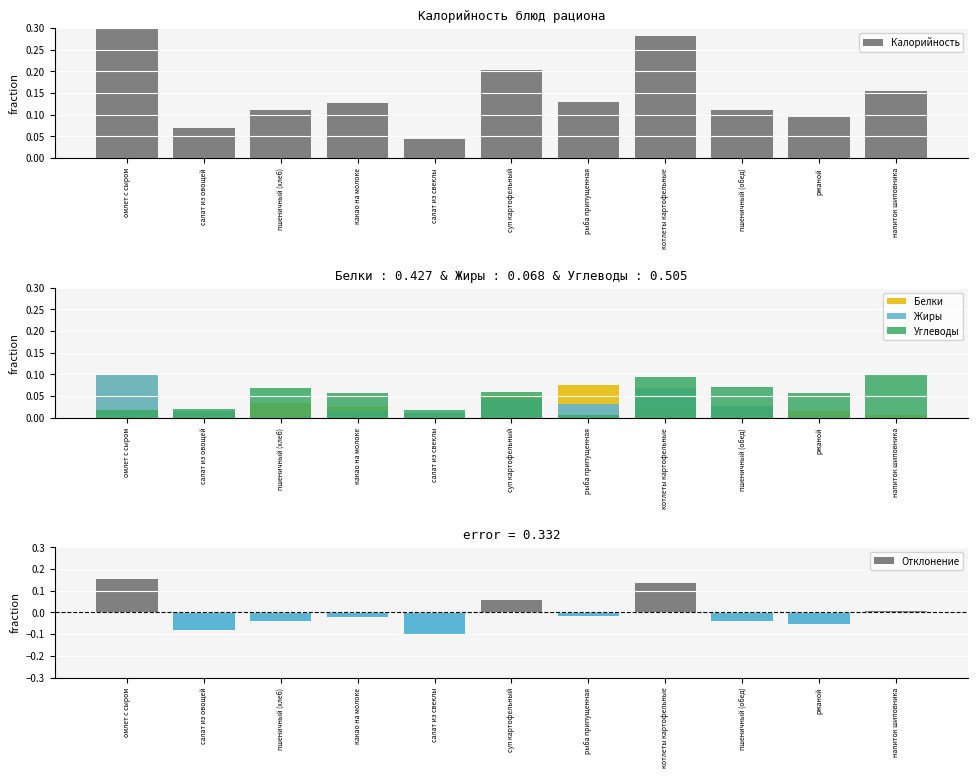

Where is Белки nearest to the value 0?

салат из свеклы